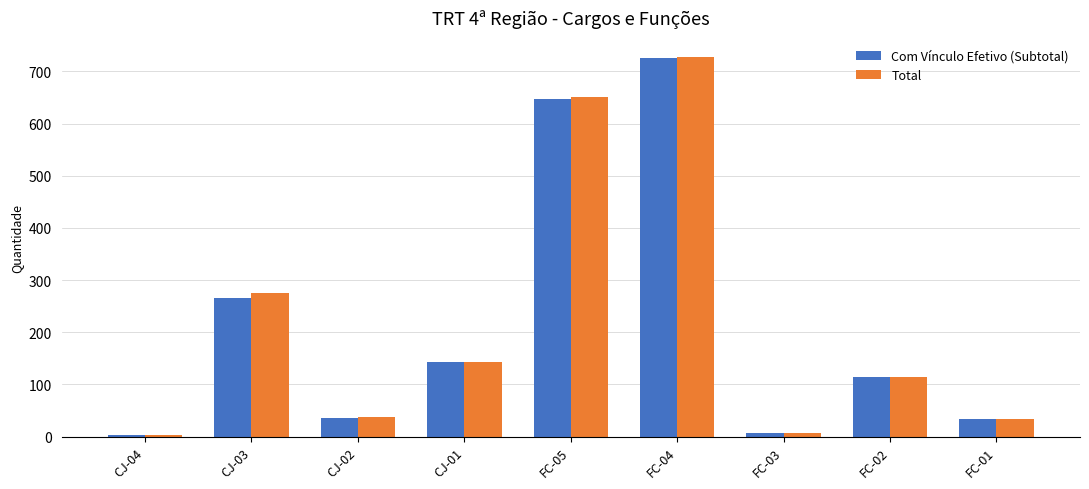

Where is Com Vínculo Efetivo (Subtotal) nearest to the value 364?

CJ-03